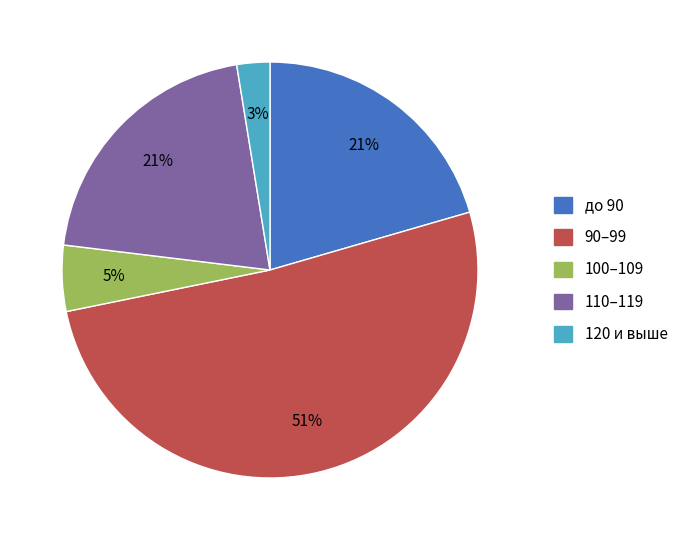

How many segments does this pie chart have?

5